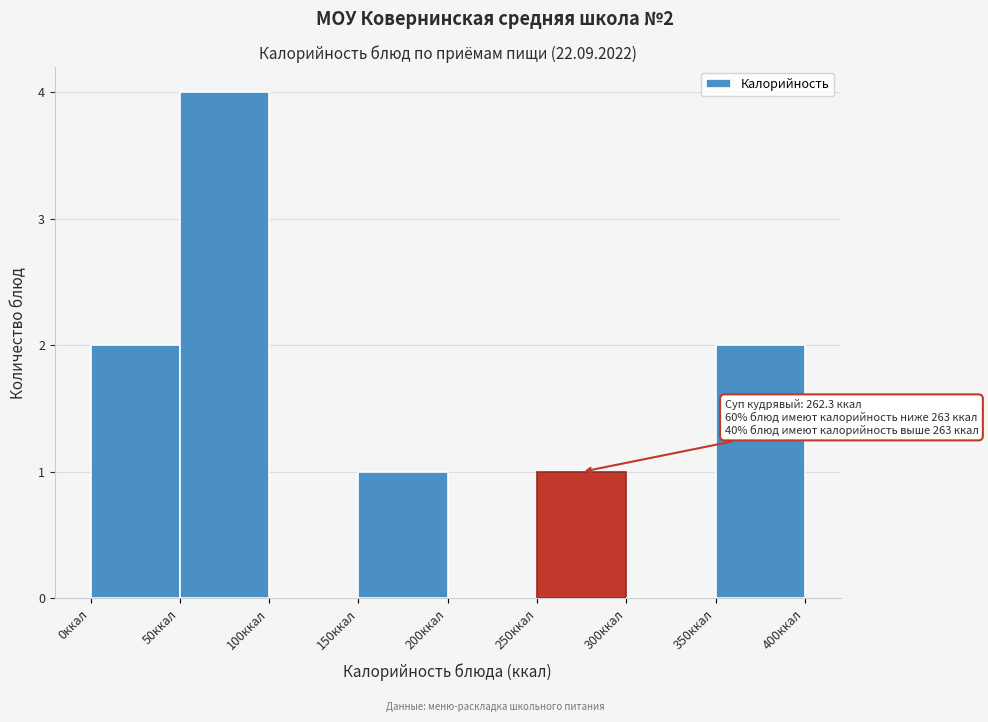

Over which range of the x-axis is the bar tallest?

50 to 100